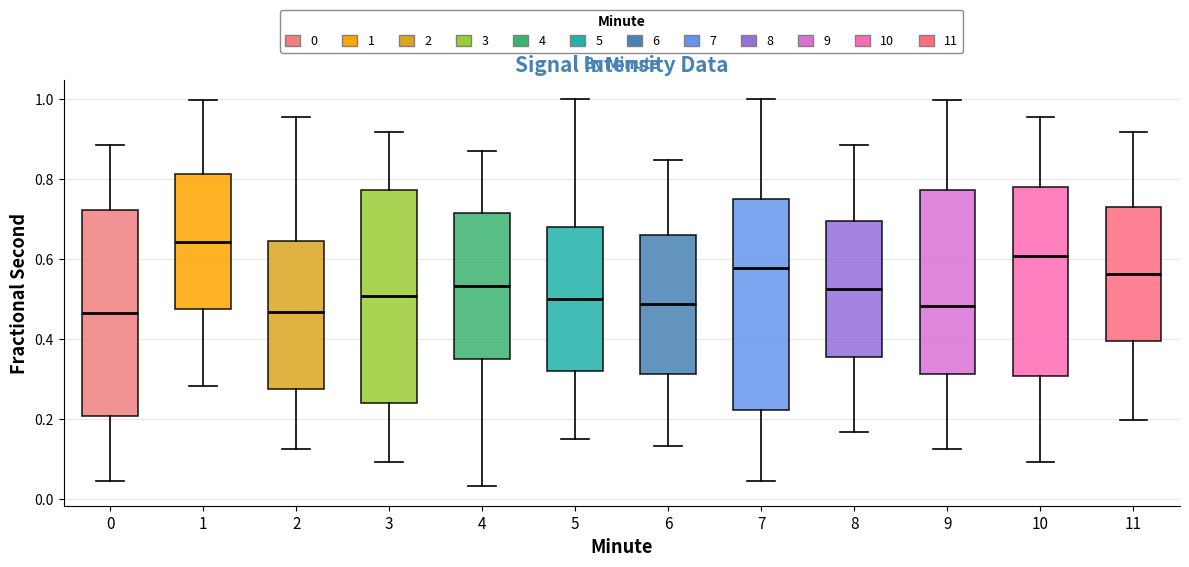

Where does the upper whisker of the box at x = 6 end on the y-axis? The values are not printed on the chart, so give them approximately, as read against the axis.

0.84